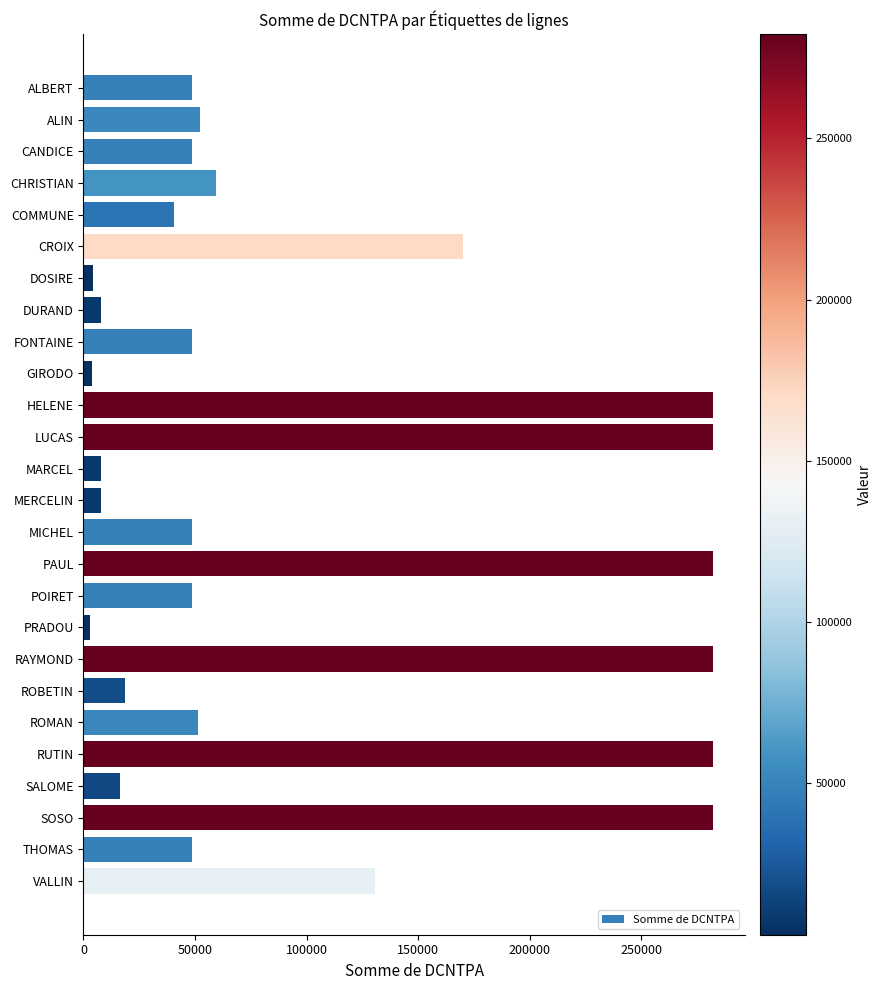

What is the ratio of the value at SOSO to the value at CANDICE?

5.8